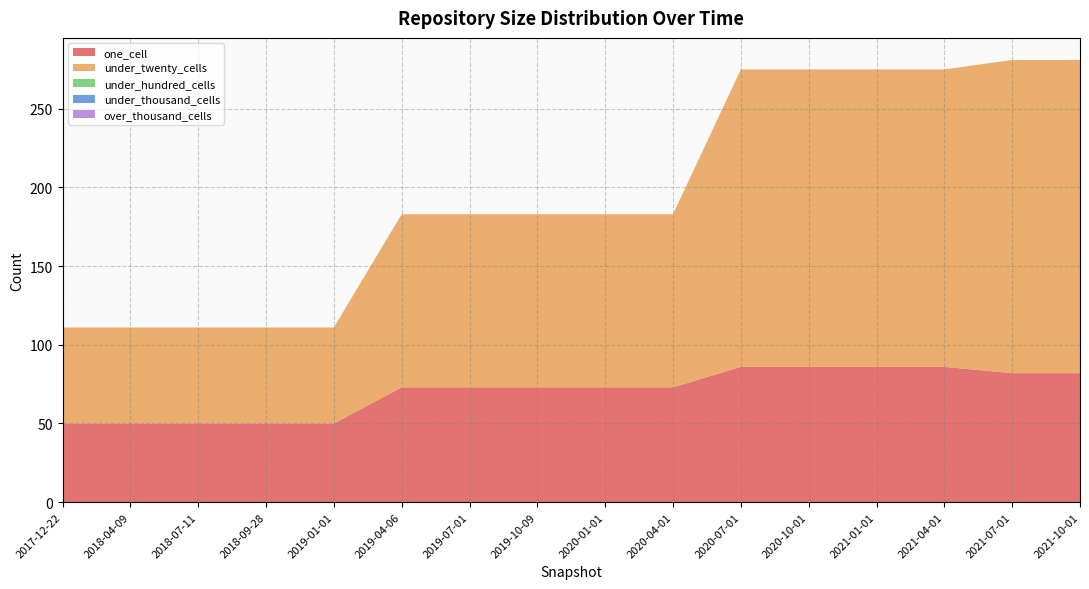

Reading left to right, what are all the values shown in this chart?

one_cell: 50	50	50	50	50	73	73	73	73	73	86	86	86	86	82	82
under_twenty_cells: 61	61	61	61	61	110	110	110	110	110	189	189	189	189	199	199
under_hundred_cells: 0	0	0	0	0	0	0	0	0	0	0	0	0	0	0	0
under_thousand_cells: 0	0	0	0	0	0	0	0	0	0	0	0	0	0	0	0
over_thousand_cells: 0	0	0	0	0	0	0	0	0	0	0	0	0	0	0	0